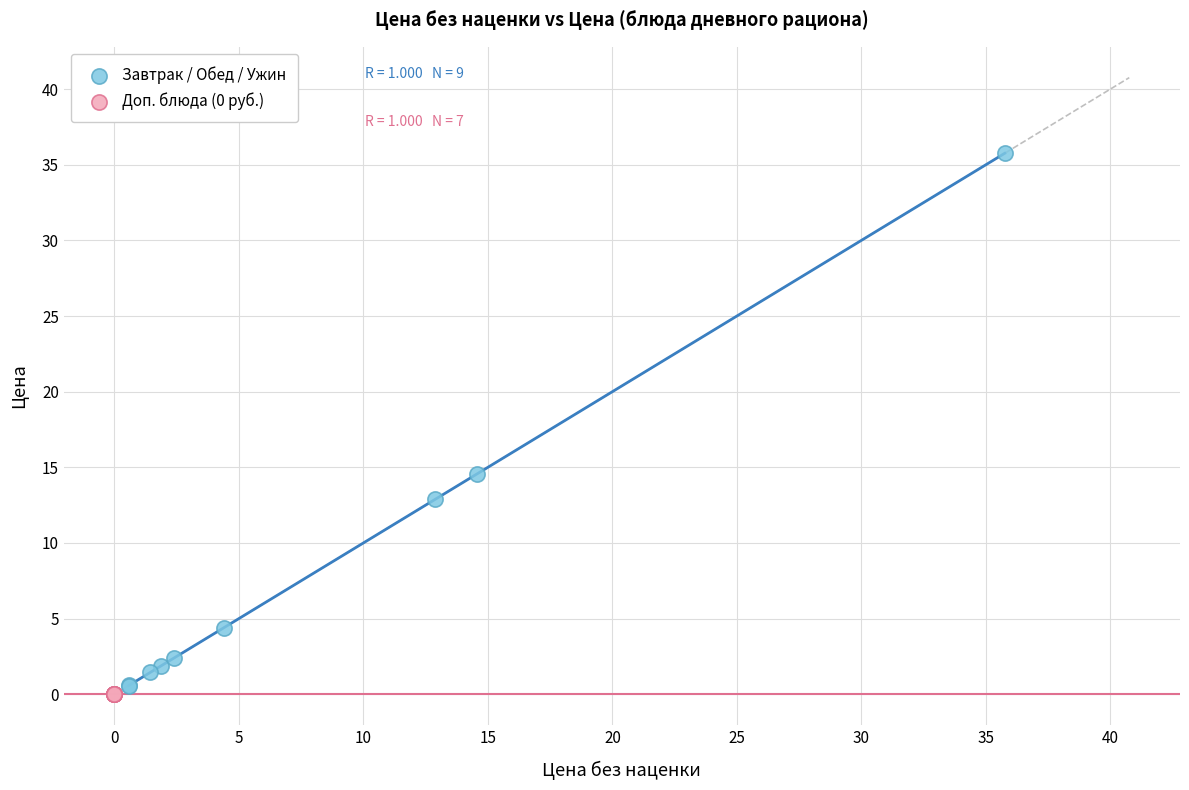

Which series contains the highest Y value?

Завтрак / Обед / Ужин